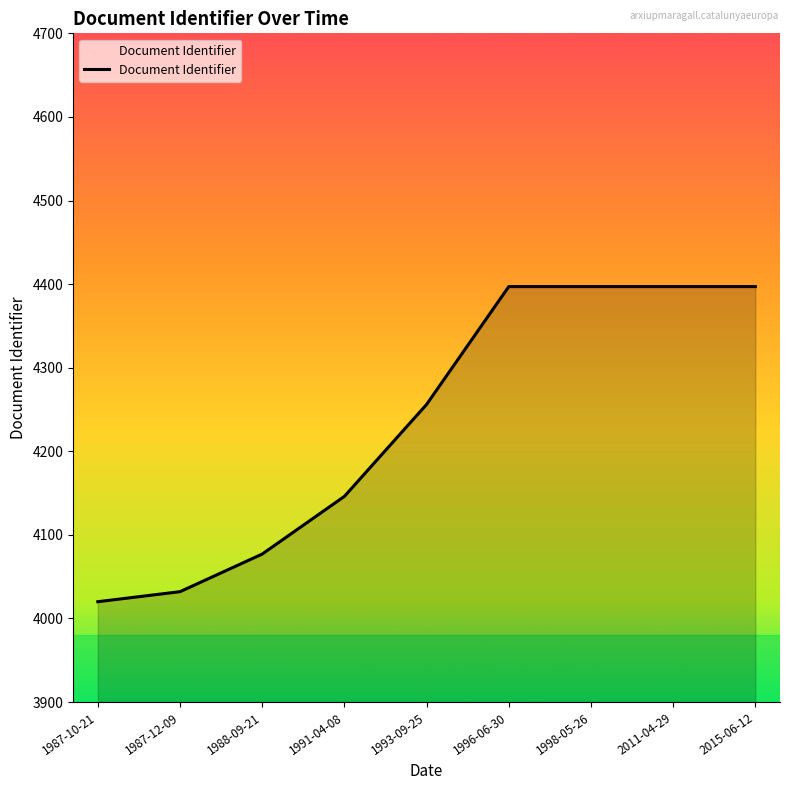

Where is the data nearest to the value 4208?

1993-09-25